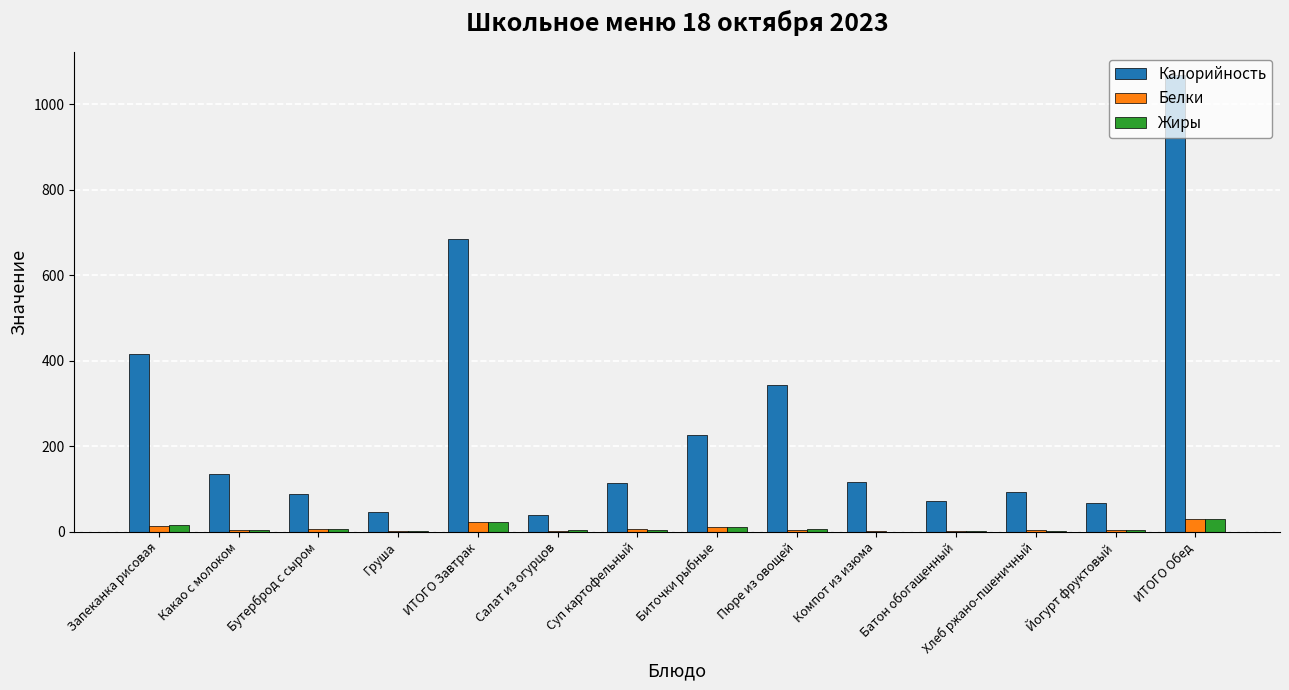

At which label does Калорийность reach its peak?

ИТОГО Обед